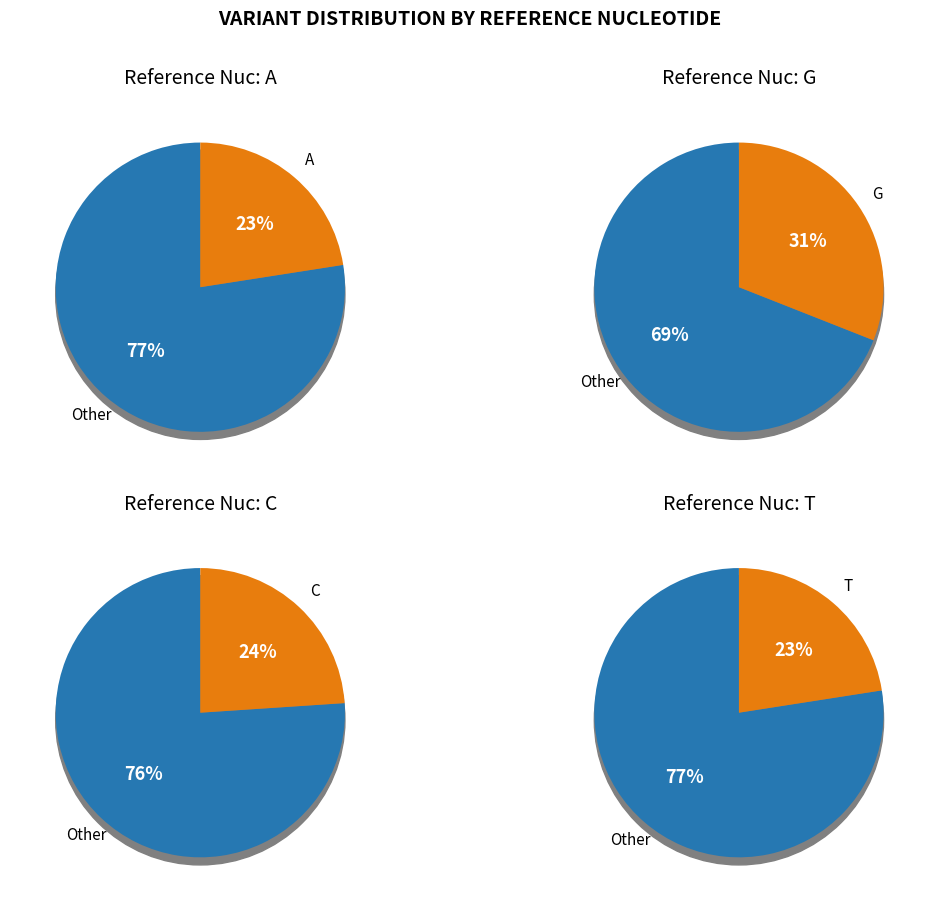

Does A account for over 50% of the chart?

No